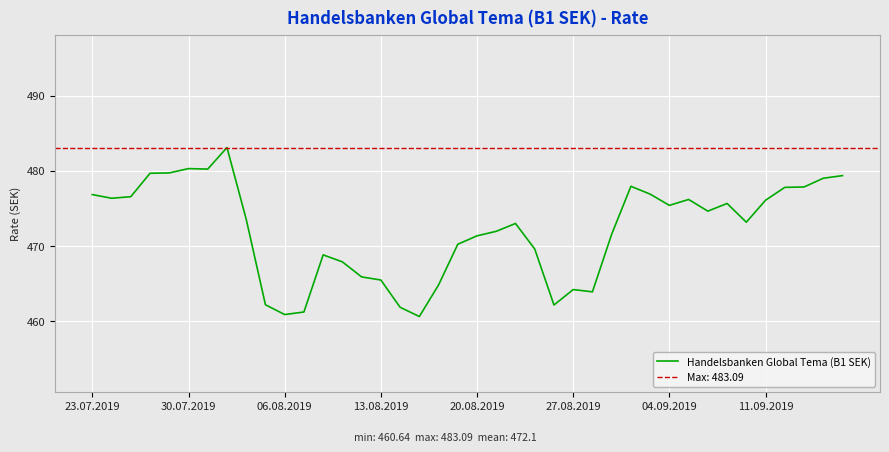

What is the maximum value for Handelsbanken Global Tema (B1 SEK)?

483.1